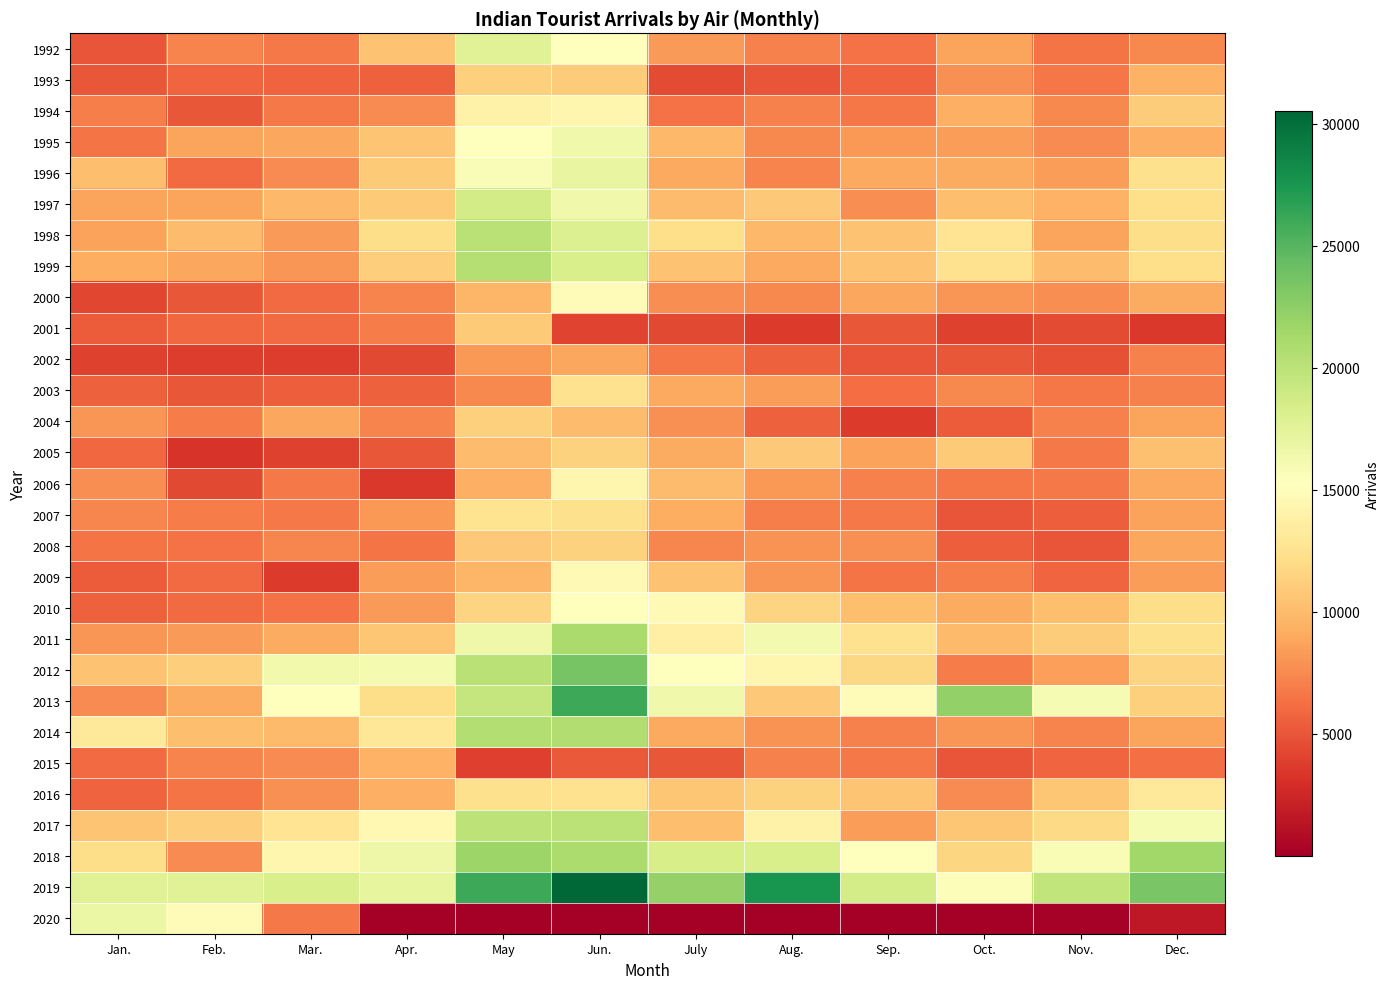

Count the number of categories in the chart.

12